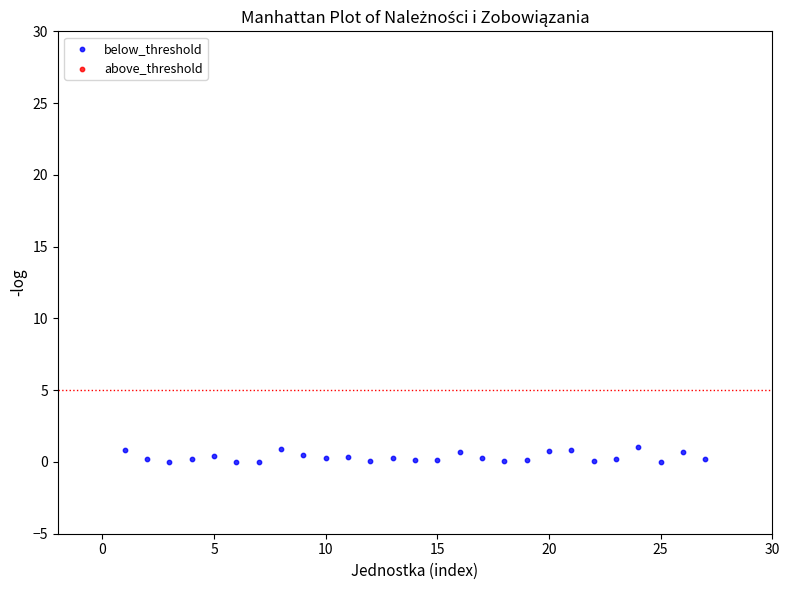

What is the range of X values (max minus min)?

26.0